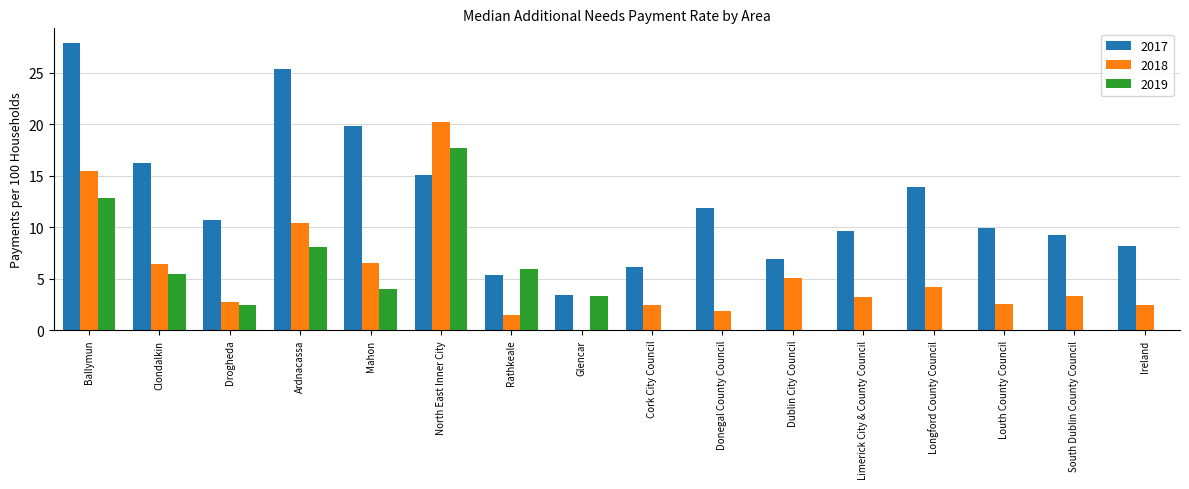

Which series changed the most between Glencar and Donegal County Council?

2017